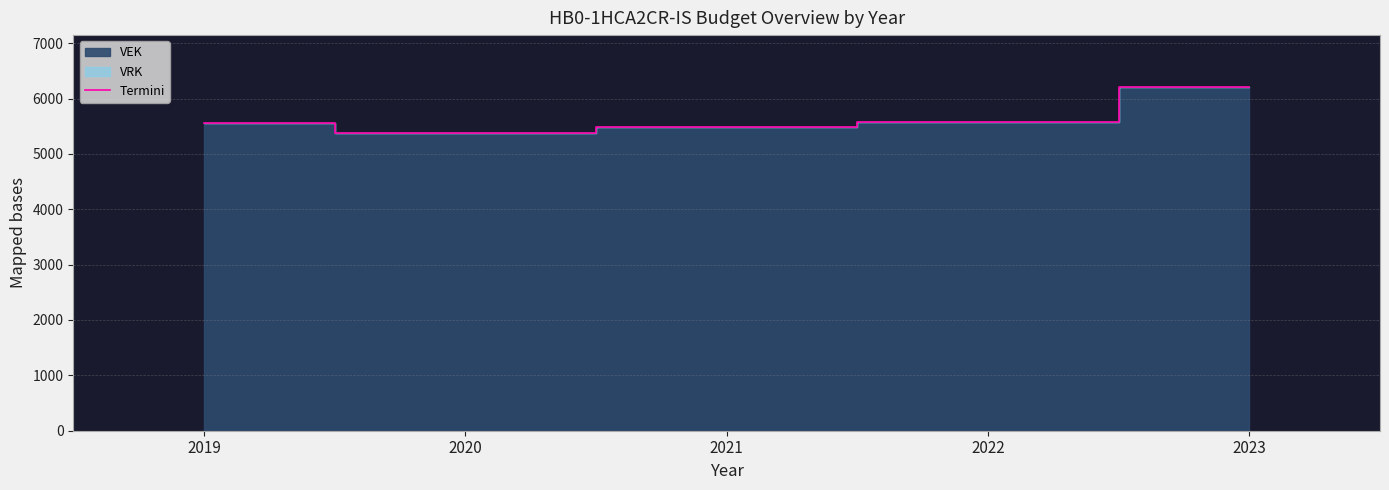

Reading left to right, list all the values displayed in this chart.

5550	5384	5481	5580	6213